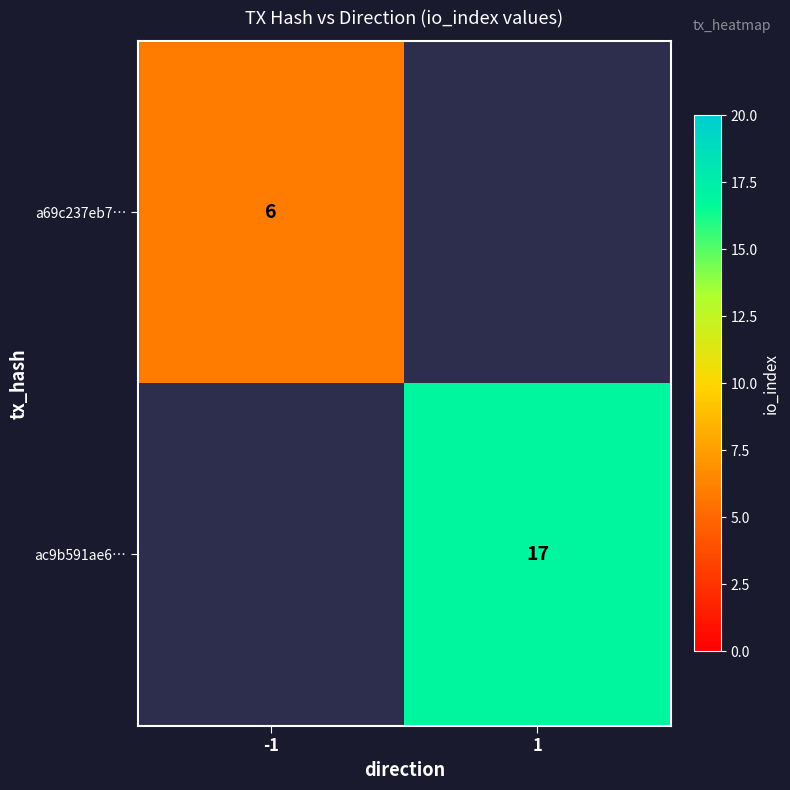

True or false: ac9b591ae6… has a value of 8 at 1.

False